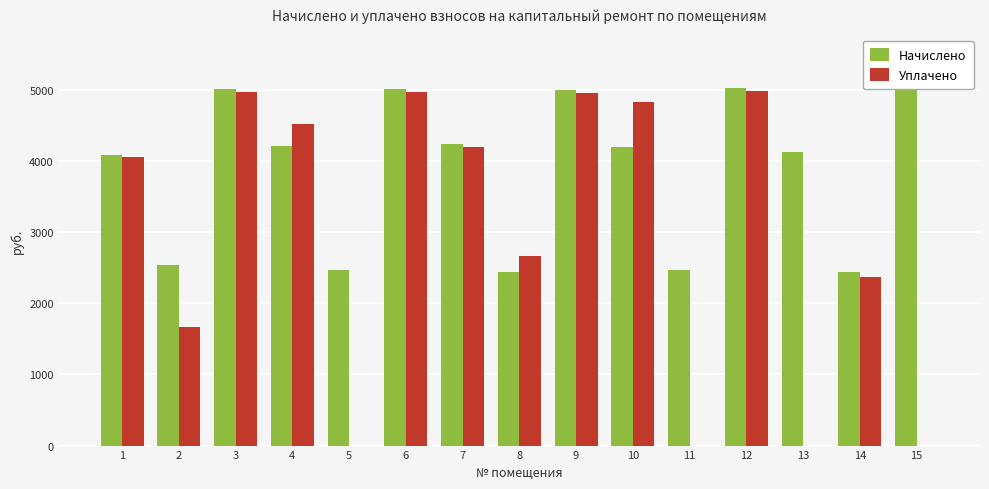

Which series changed the most between 4 and 8?

Уплачено